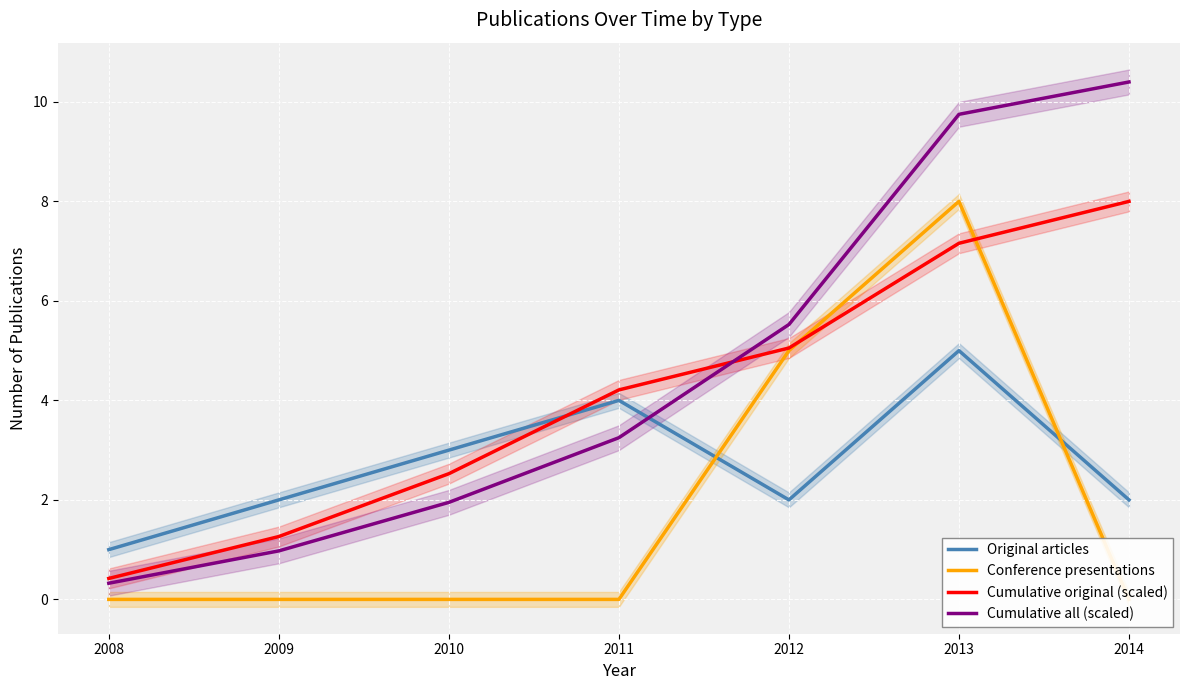

What is the maximum value shown in the chart?

10.4